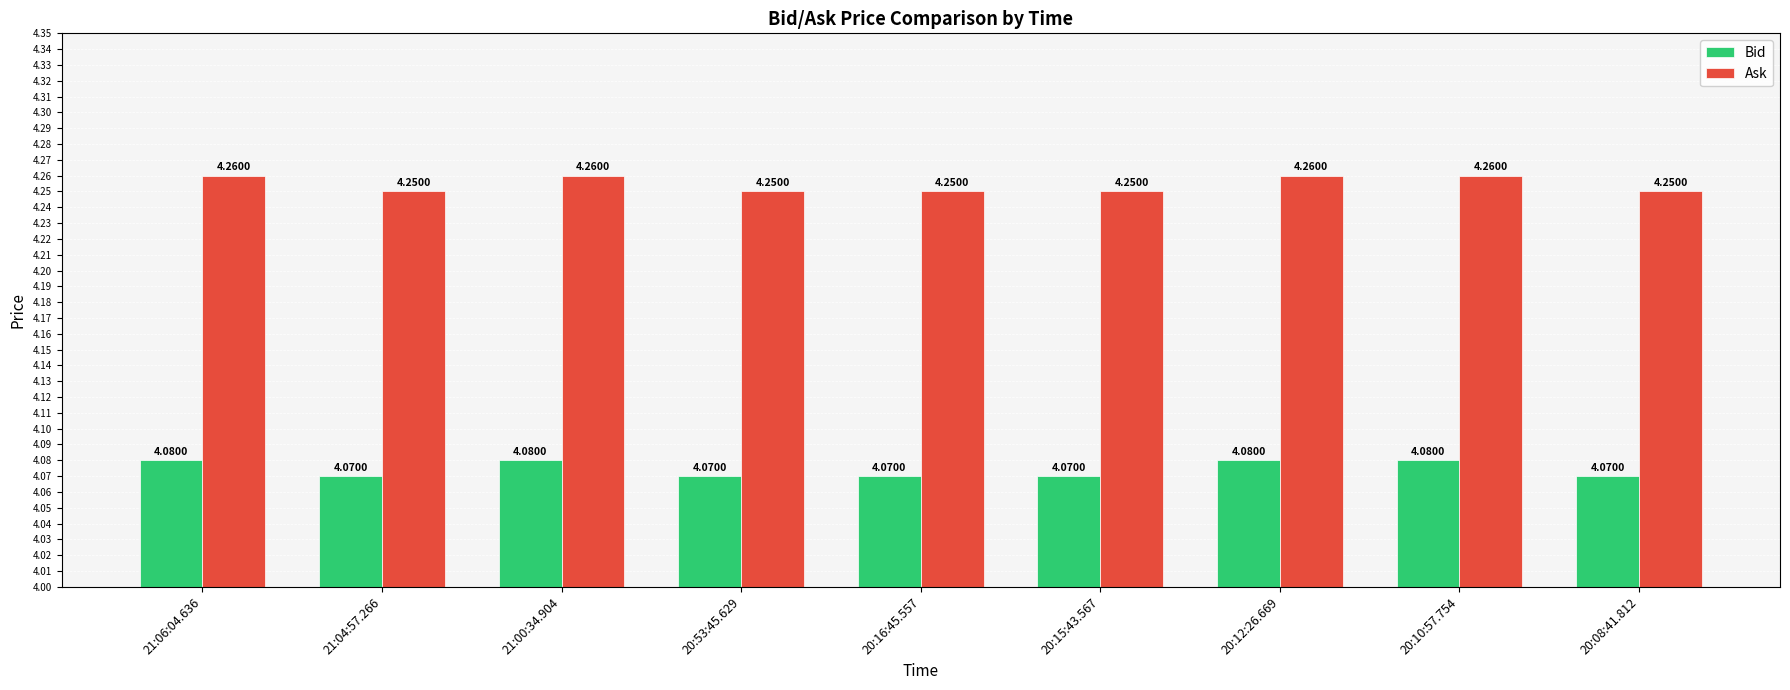

What is the total value across all series at 21:00:34.904?

8.3